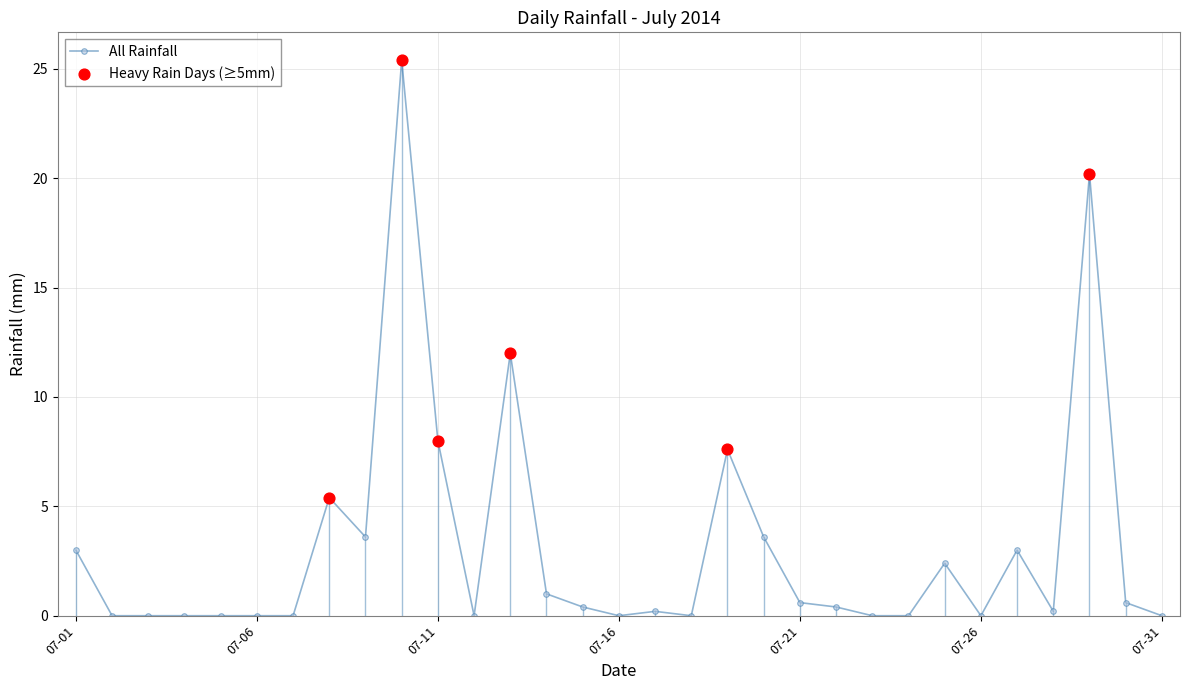

What is the difference between the maximum and minimum values?

25.4